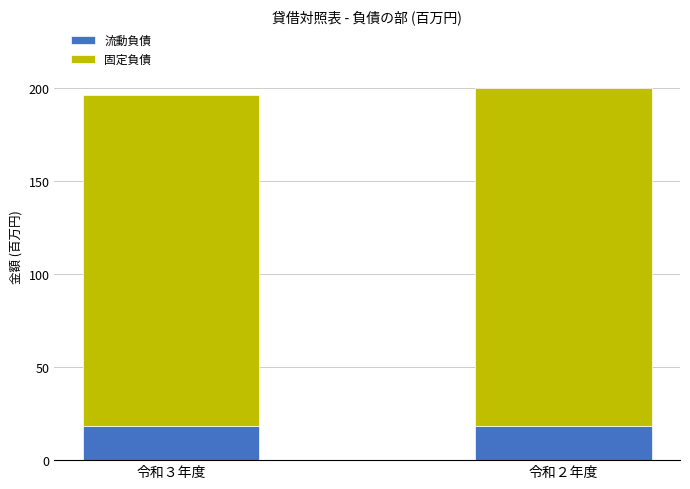

What is the difference between the maximum and minimum values in the 流動負債 series?

7703